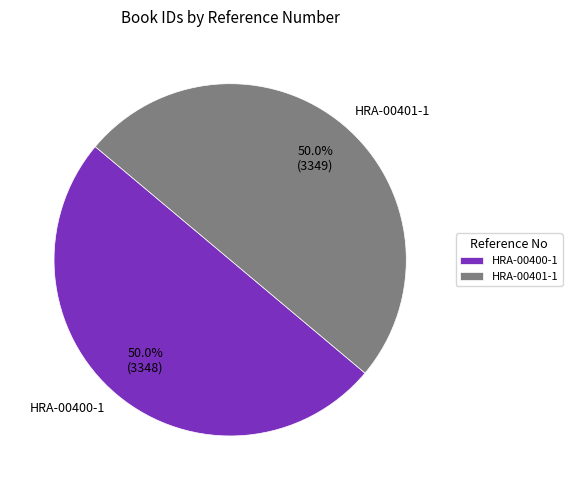

What is the total percentage of HRA-00400-1 and HRA-00401-1?

100.0%